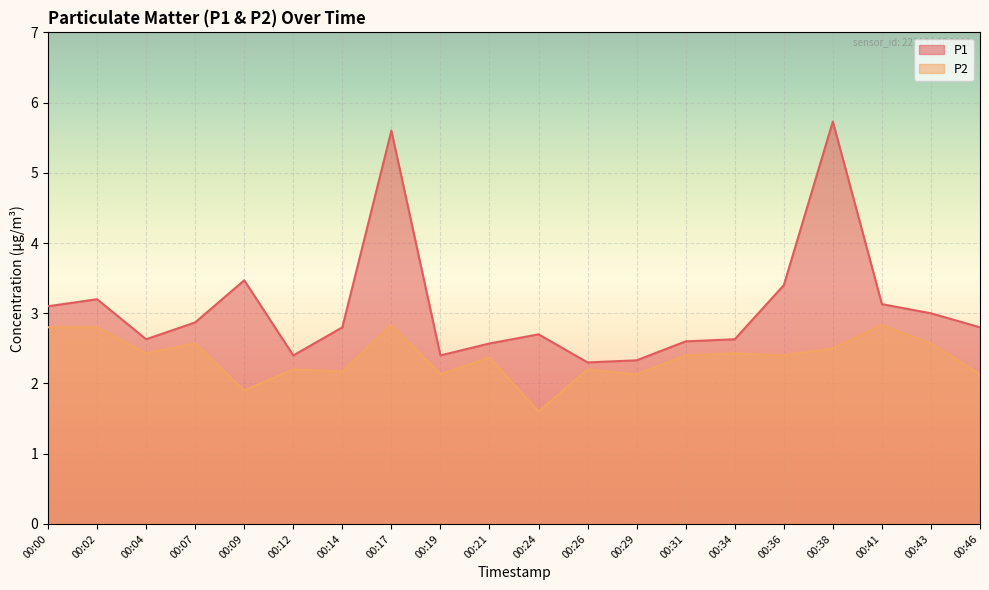

Which series has the widest spread of values?

P1